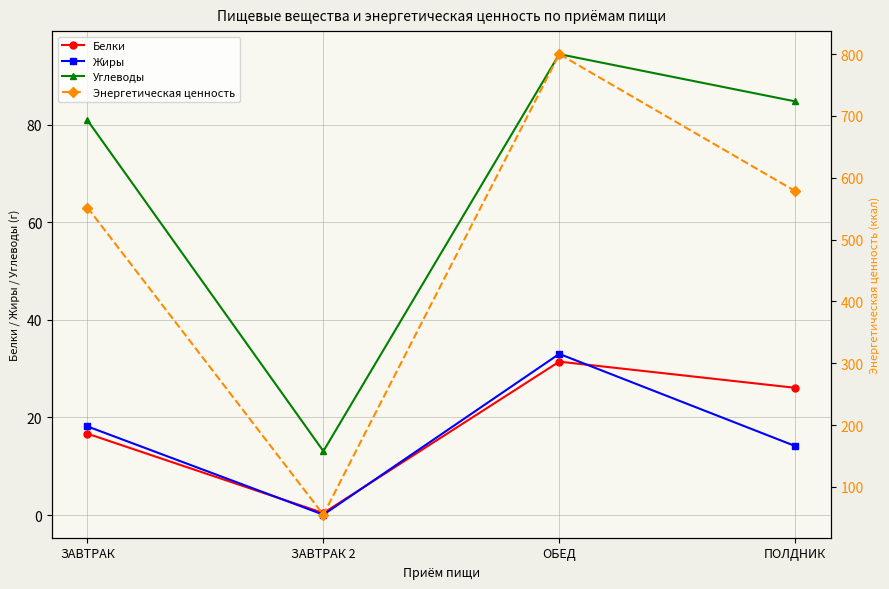

The Белки series shows 17.0 at ОБЕД. True or false?

False